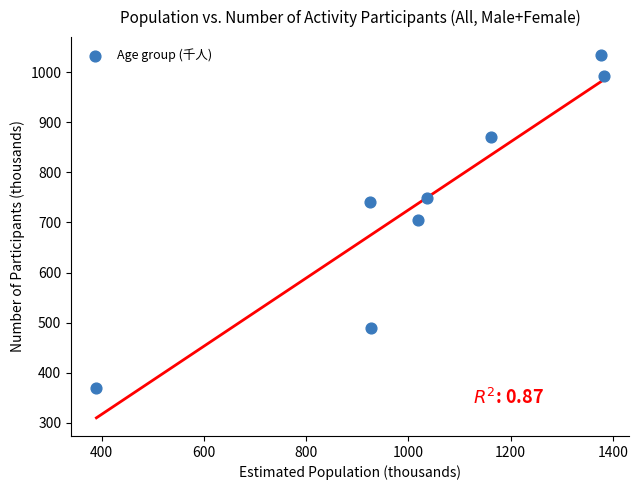

What is the range of X values (max minus min)?

992